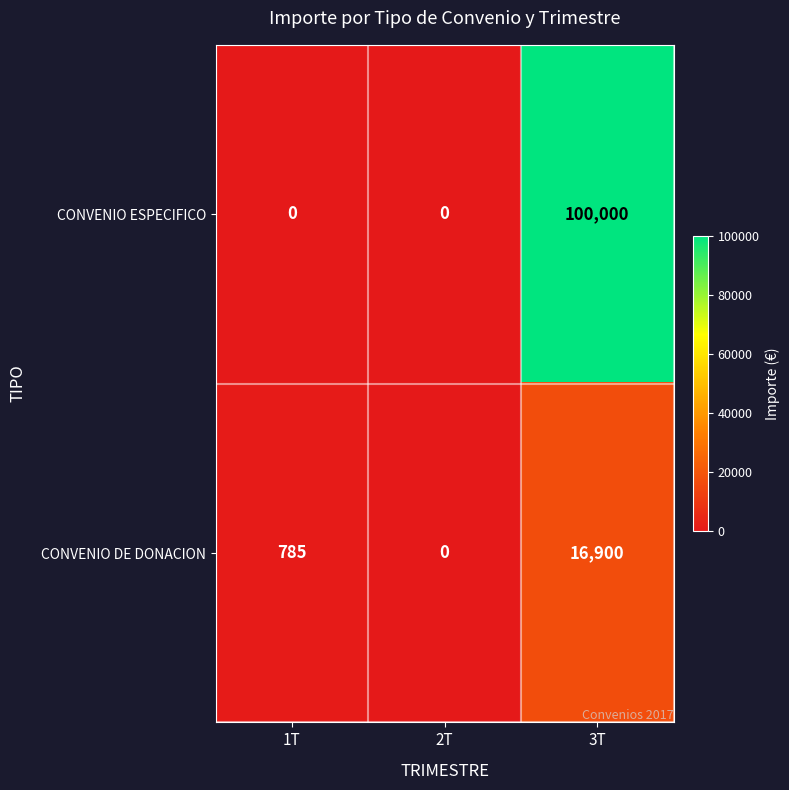

Which category has the highest value across all series?

3T